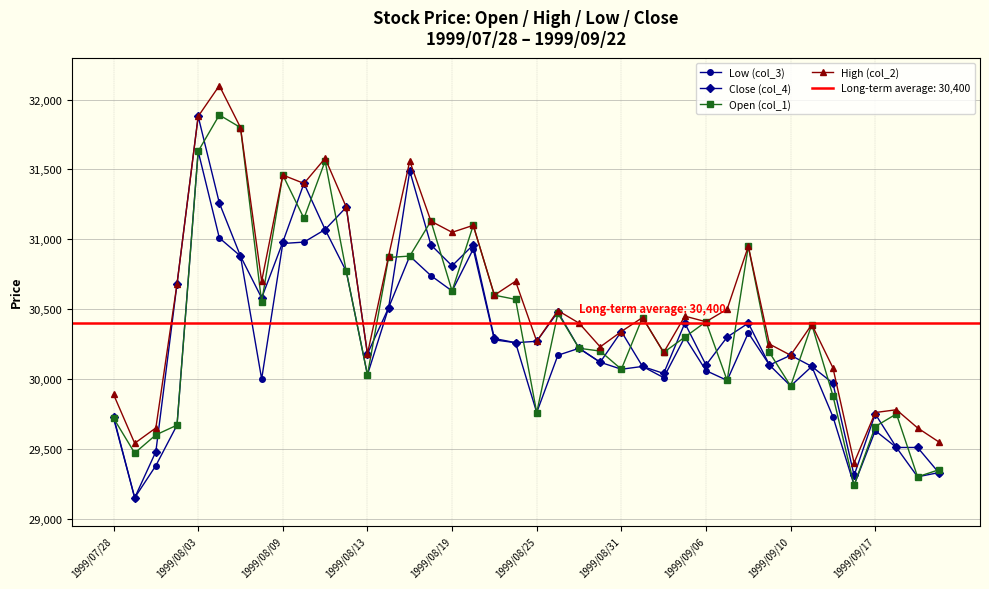

Does the chart have visible grid lines?

Yes